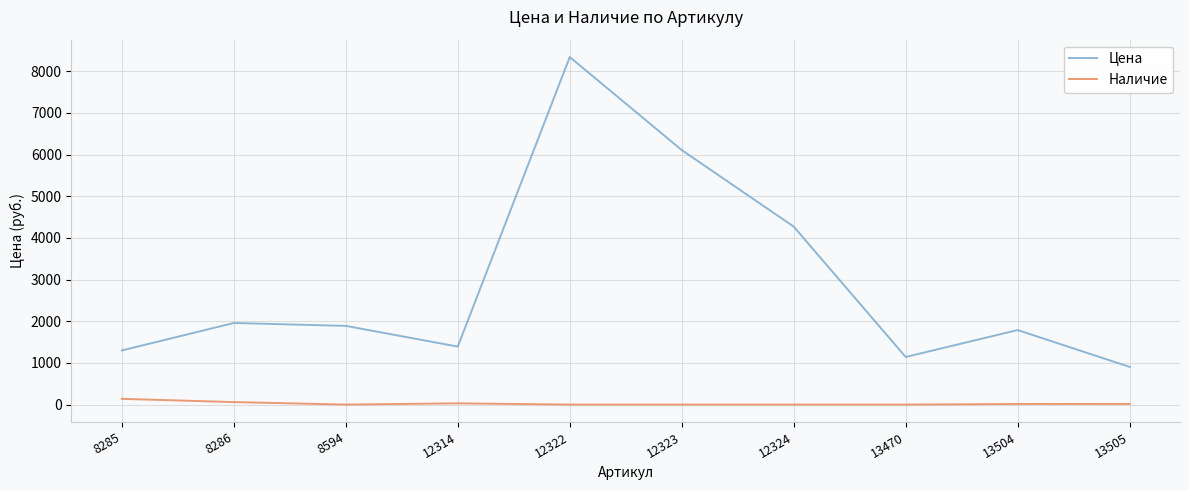

True or false: Наличие and Цена intersect in this chart.

False